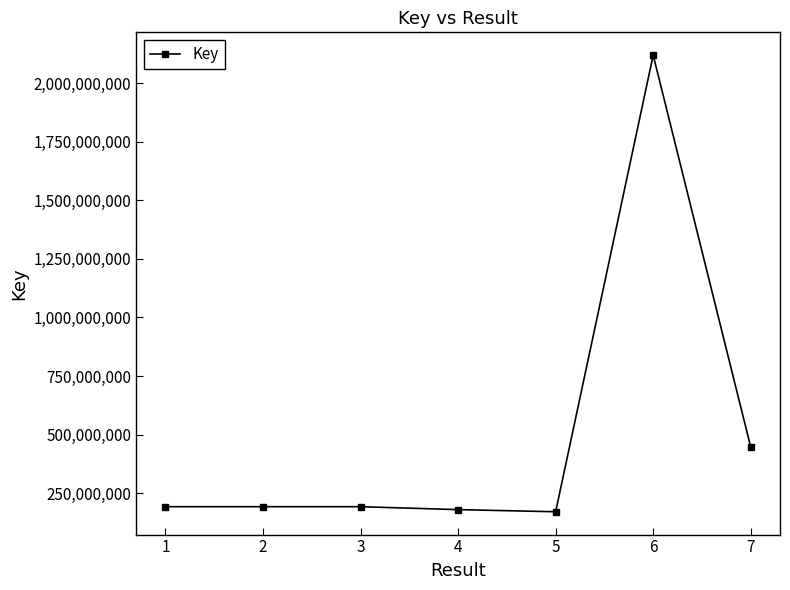

What is the difference between the maximum and second lowest values?

1940978082